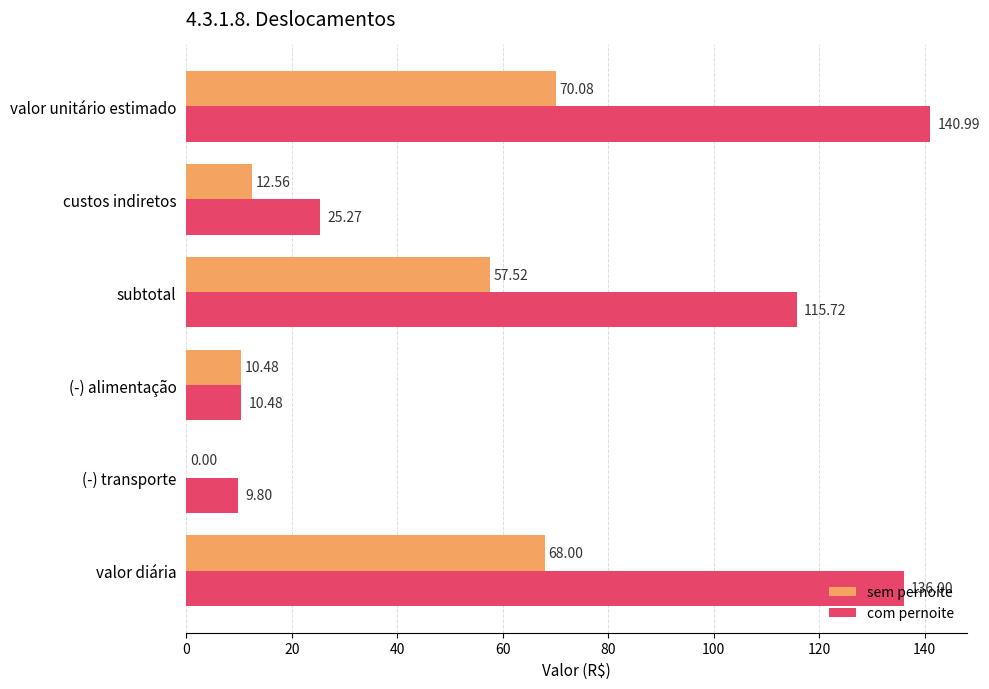

What are all the series names shown in the legend?

sem pernoite, com pernoite